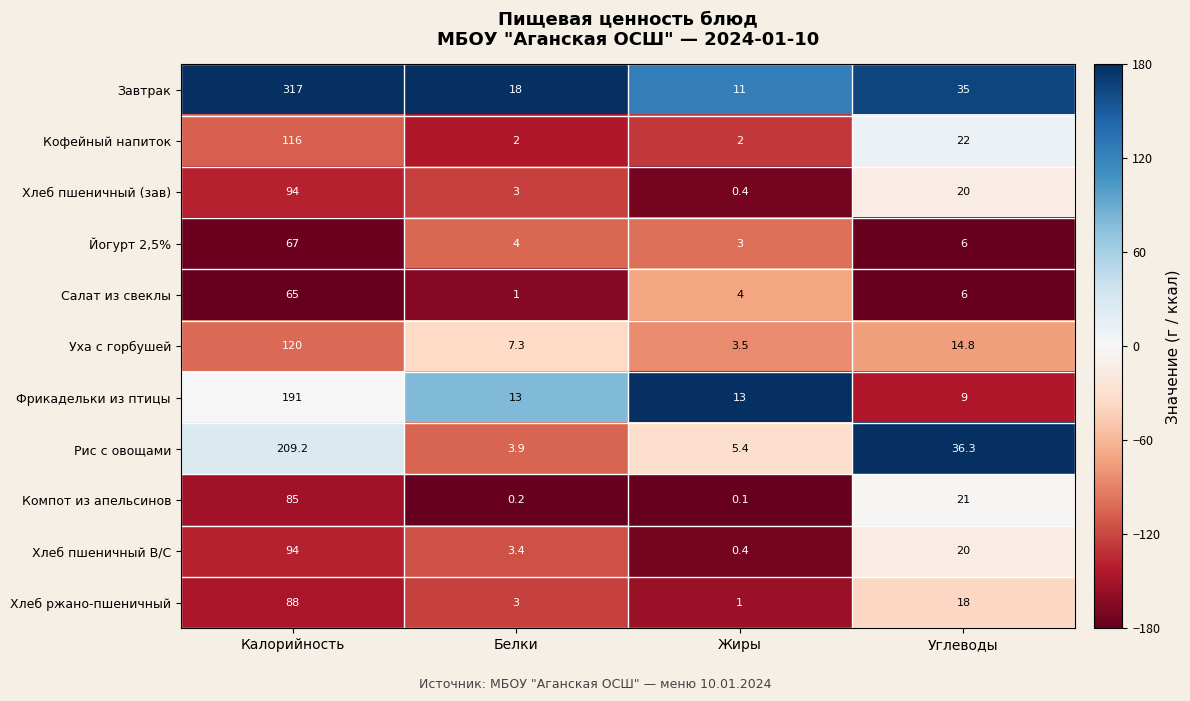

What is the greatest value displayed?

317.0